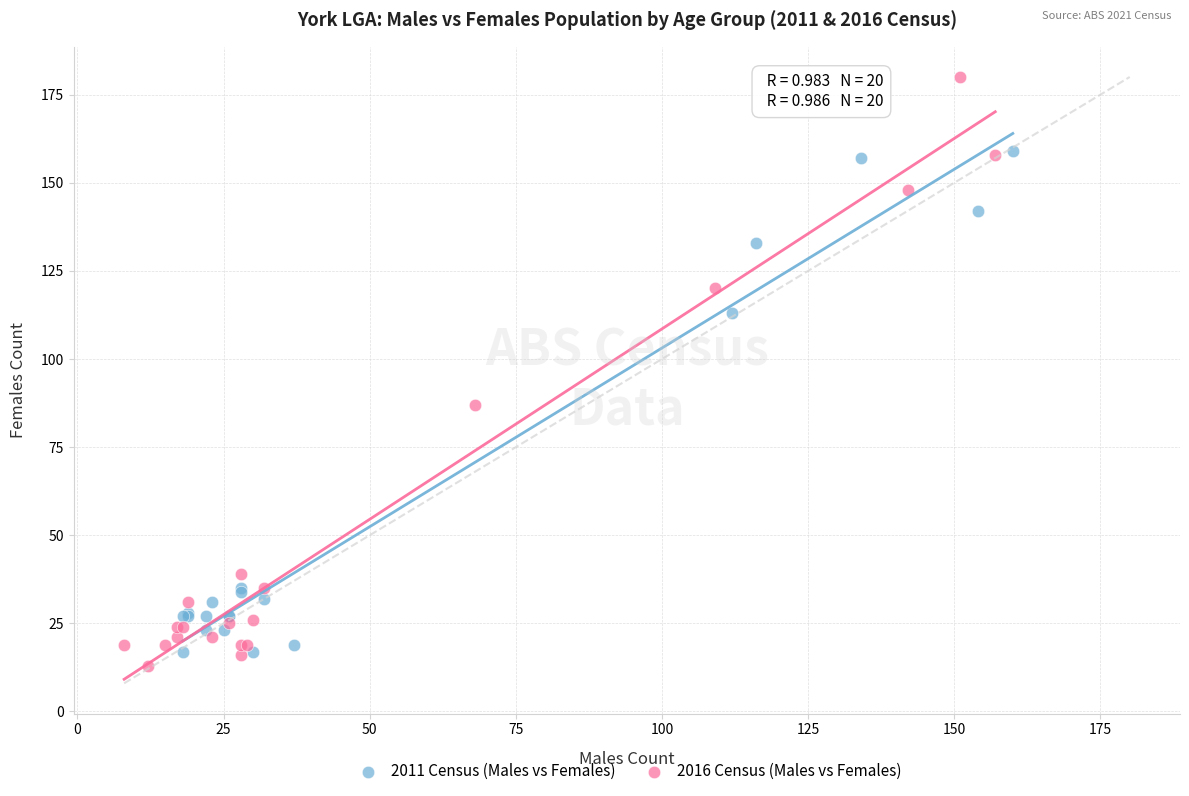

Which series has the largest Y range (max minus min)?

2016 Census (Males vs Females)